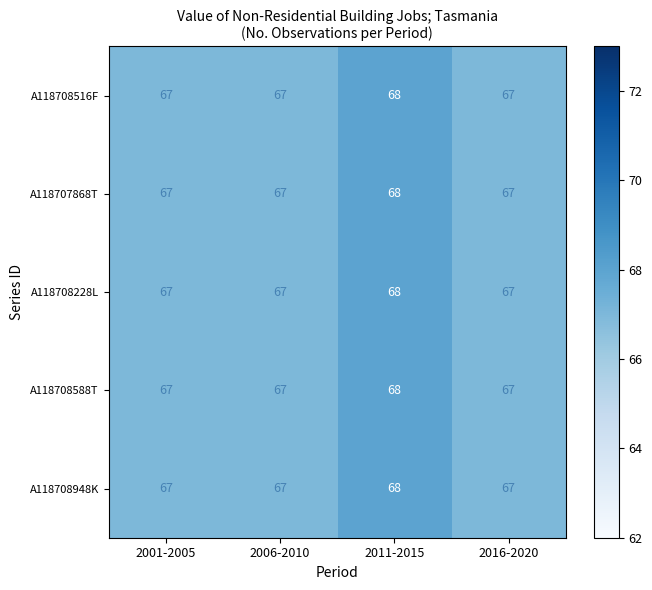

Reading right to left, extract all data points from this chart.

A118708516F: 67	68	67	67
A118707868T: 67	68	67	67
A118708228L: 67	68	67	67
A118708588T: 67	68	67	67
A118708948K: 67	68	67	67